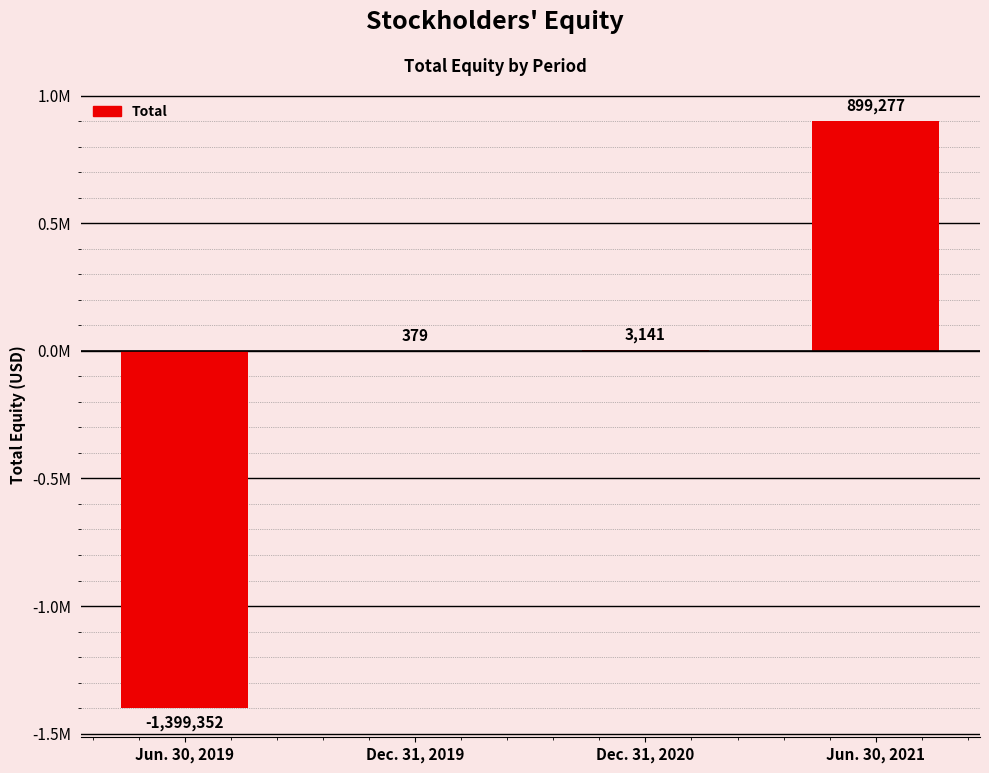

What is the difference between the second highest and second lowest values?

2762